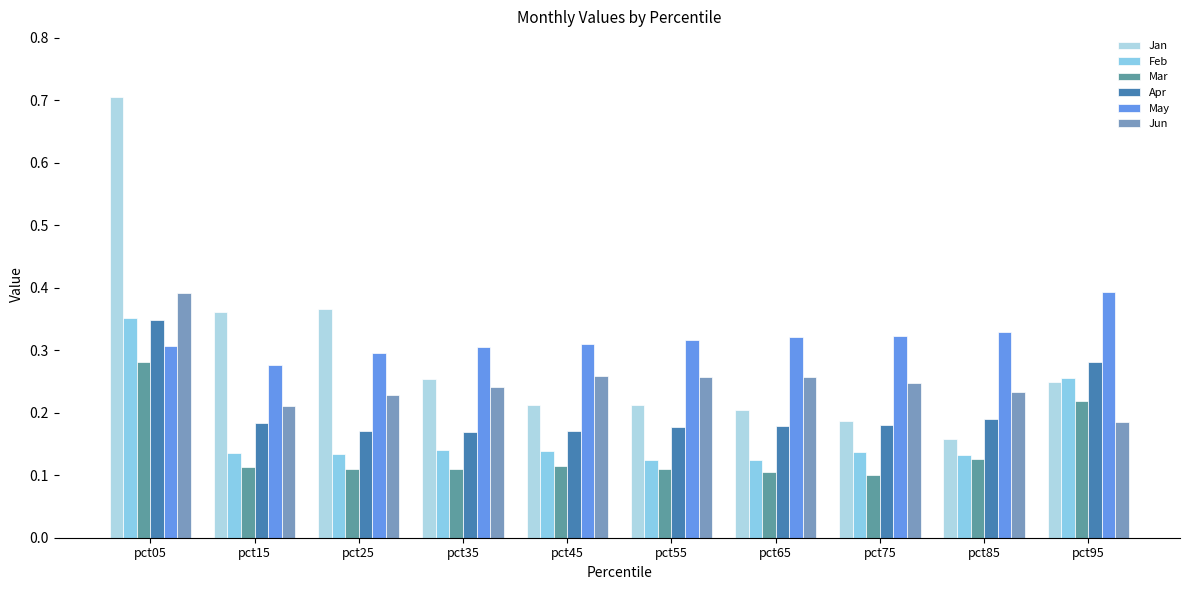

What are all the series names shown in the legend?

Jan, Feb, Mar, Apr, May, Jun